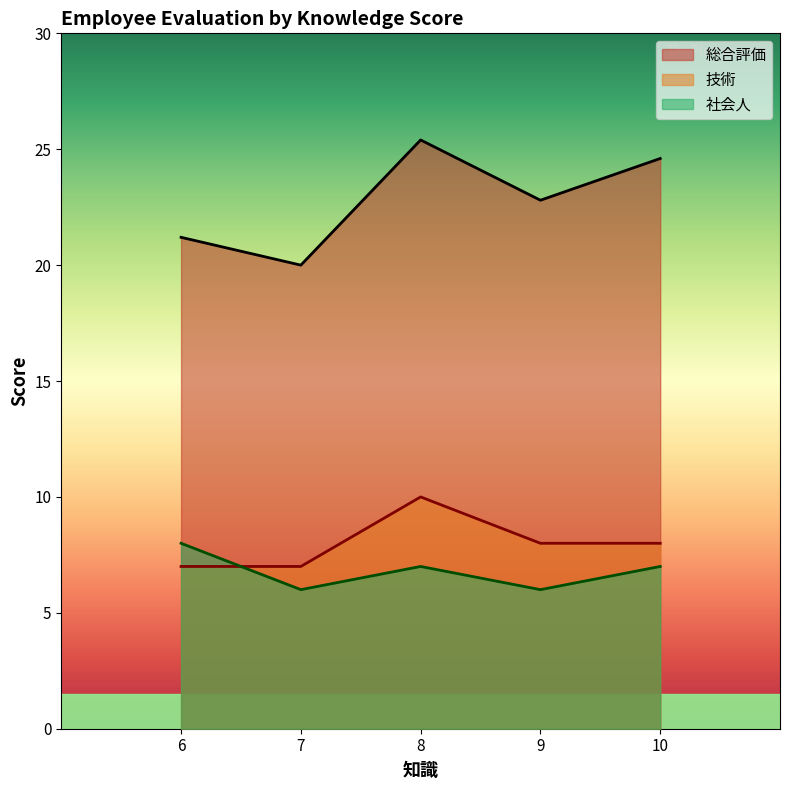

Reading left to right, list all the values displayed in this chart.

総合評価: 21.2	20.0	25.4	22.8	24.6
技術: 7.0	7.0	10.0	8.0	8.0
社会人: 8.0	6.0	7.0	6.0	7.0